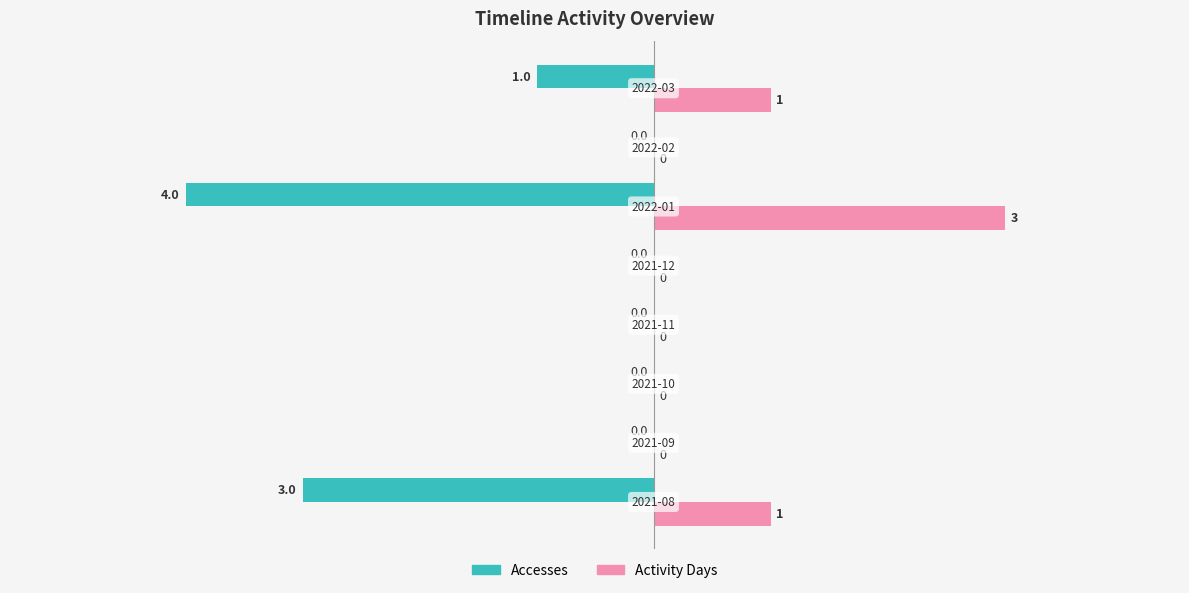

How many Accesses values are between -1 and 0?

6